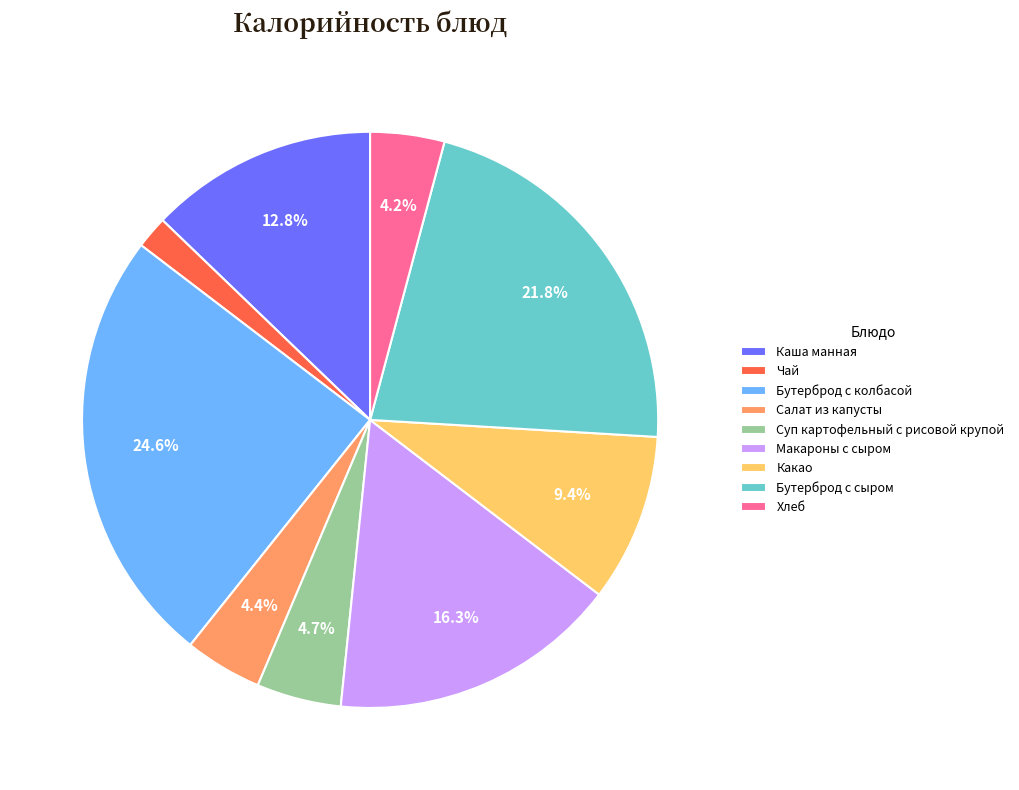

How many slices are in this pie chart?

9